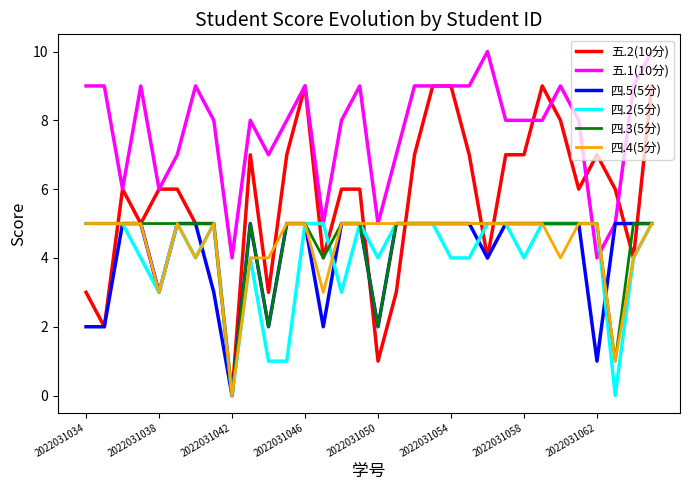

Which series has the largest range (max minus min)?

五.2(10分)